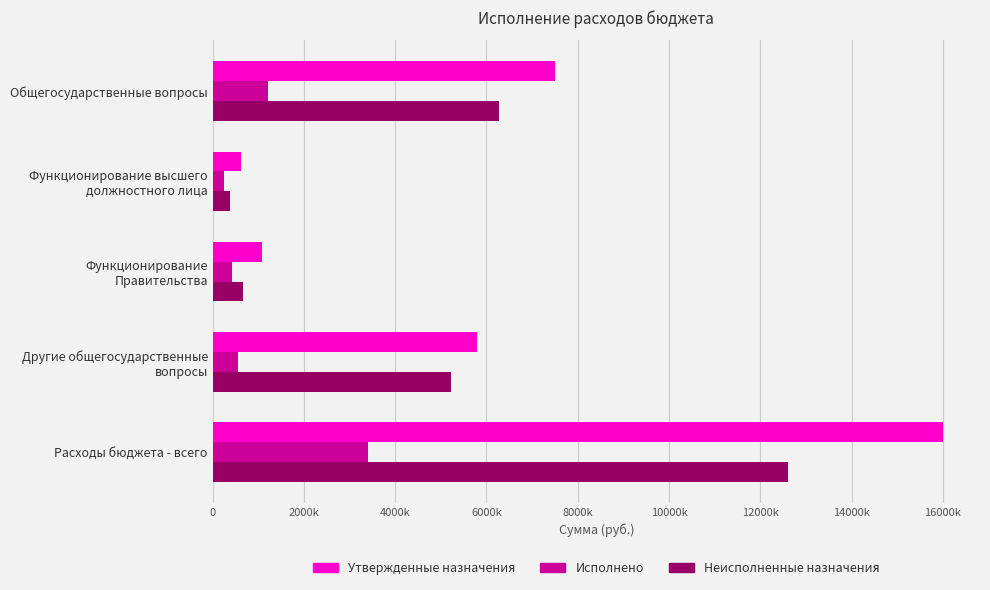

What are all the series names shown in the legend?

Утвержденные назначения, Исполнено, Неисполненные назначения